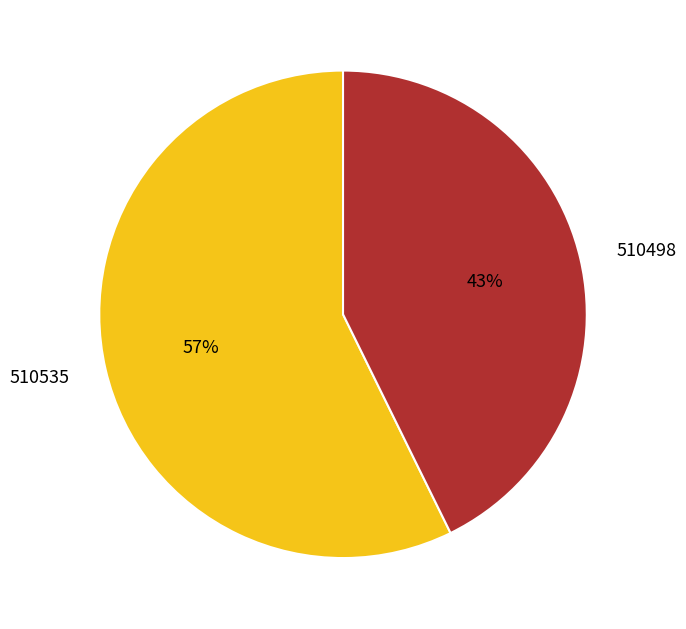

To the nearest percent, what is the combined percentage of 510535 and 510498?

100%